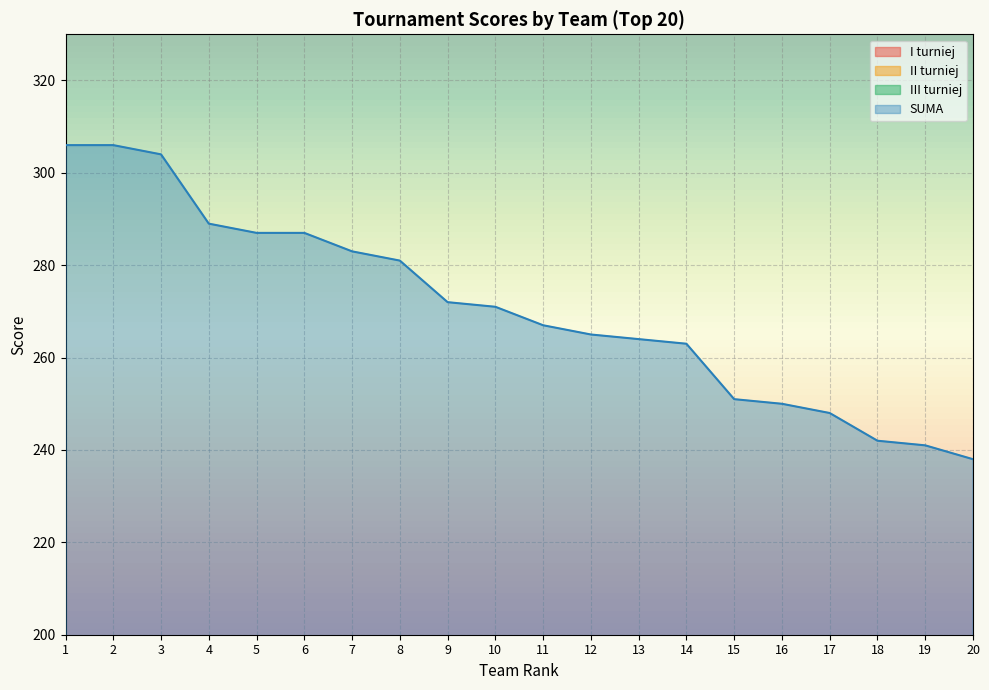

Reading left to right, transcribe all the data shown in this chart.

I turniej: 105	102	97	99	96	94	95	93	91	88	92	87	84	90	85	83	86	81	80	82
II turniej: 99	105	102	96	94	97	93	95	92	91	90	88	89	86	83	85	84	81	80	79
III turniej: 102	99	105	94	97	96	95	93	89	92	85	90	91	87	83	82	78	80	81	77
SUMA: 306	306	304	289	287	287	283	281	272	271	267	265	264	263	251	250	248	242	241	238